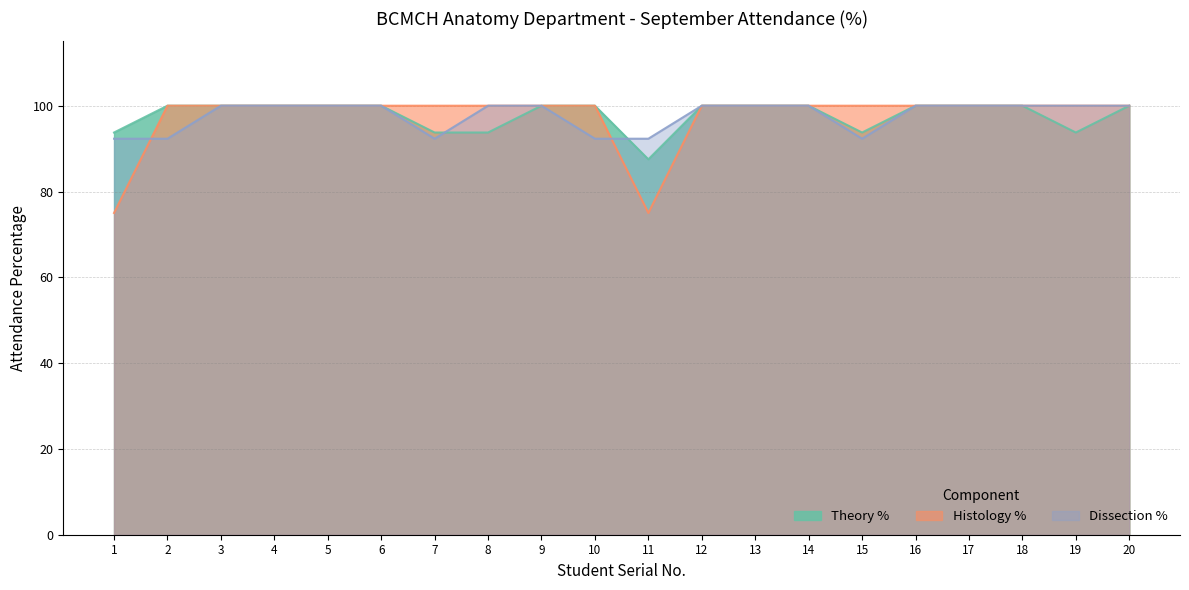

What is the average value of the Dissection % series?

97.7